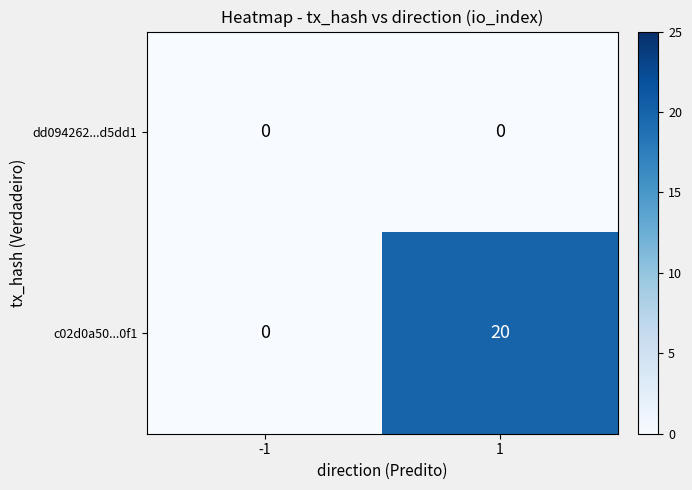

List the series in order of their overall mean, lowest first.

dd094262...d5dd1, c02d0a50...0f1